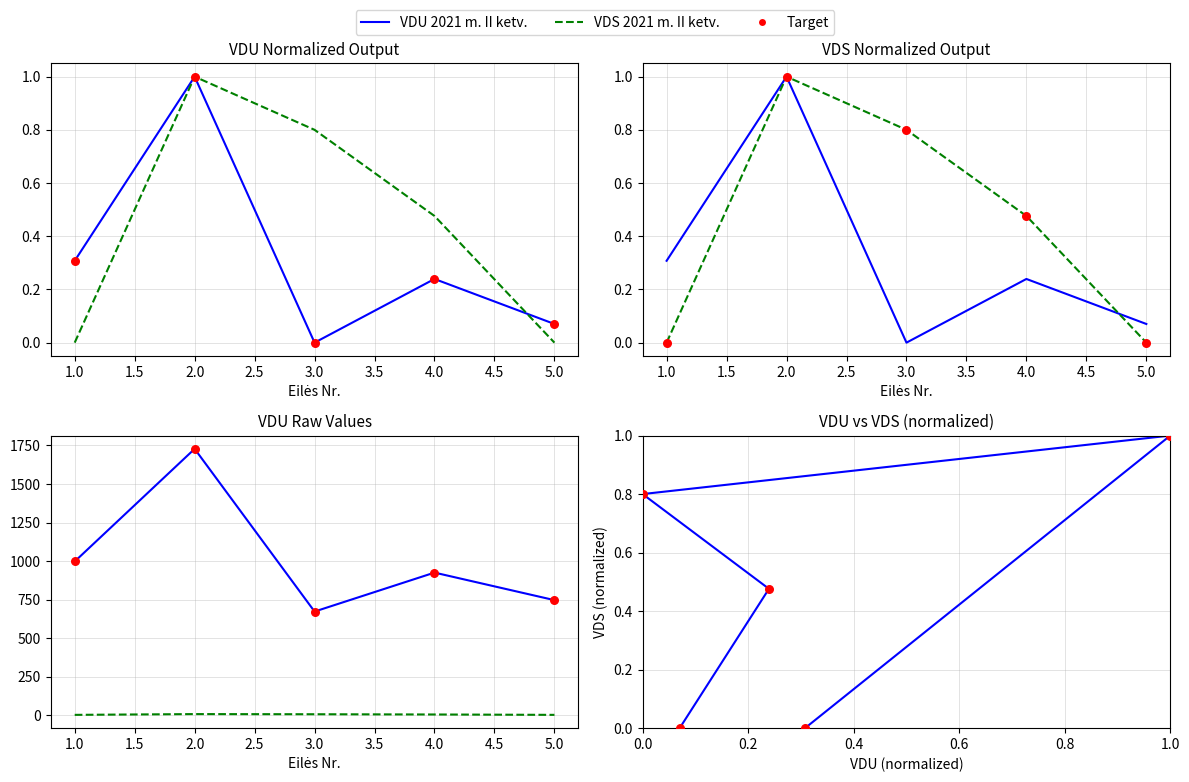

What are all the series names shown in the legend?

VDU 2021 m. II ketv., VDS 2021 m. II ketv., Target